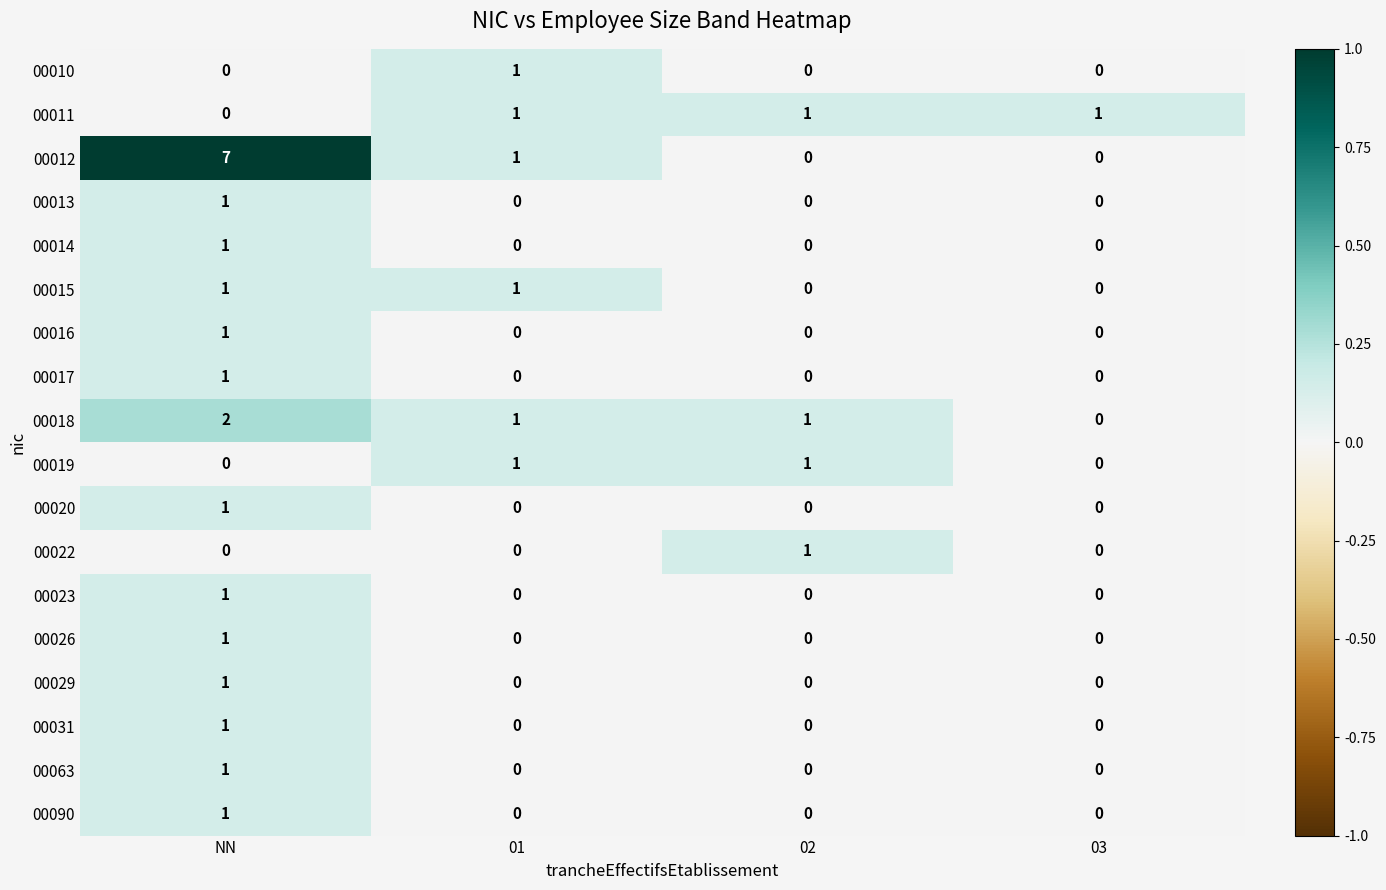

How many values in 00022 are above zero?

1